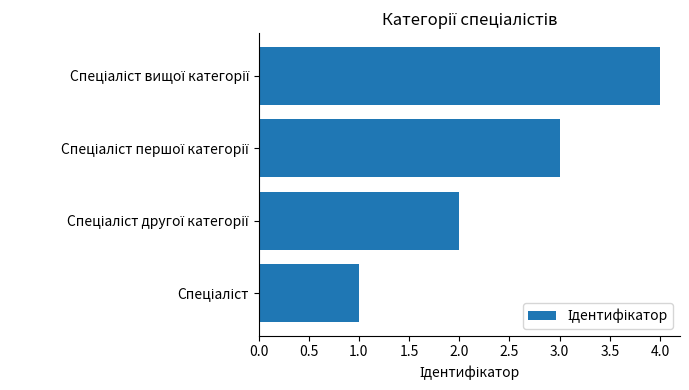

What is the difference between the maximum and minimum values?

3